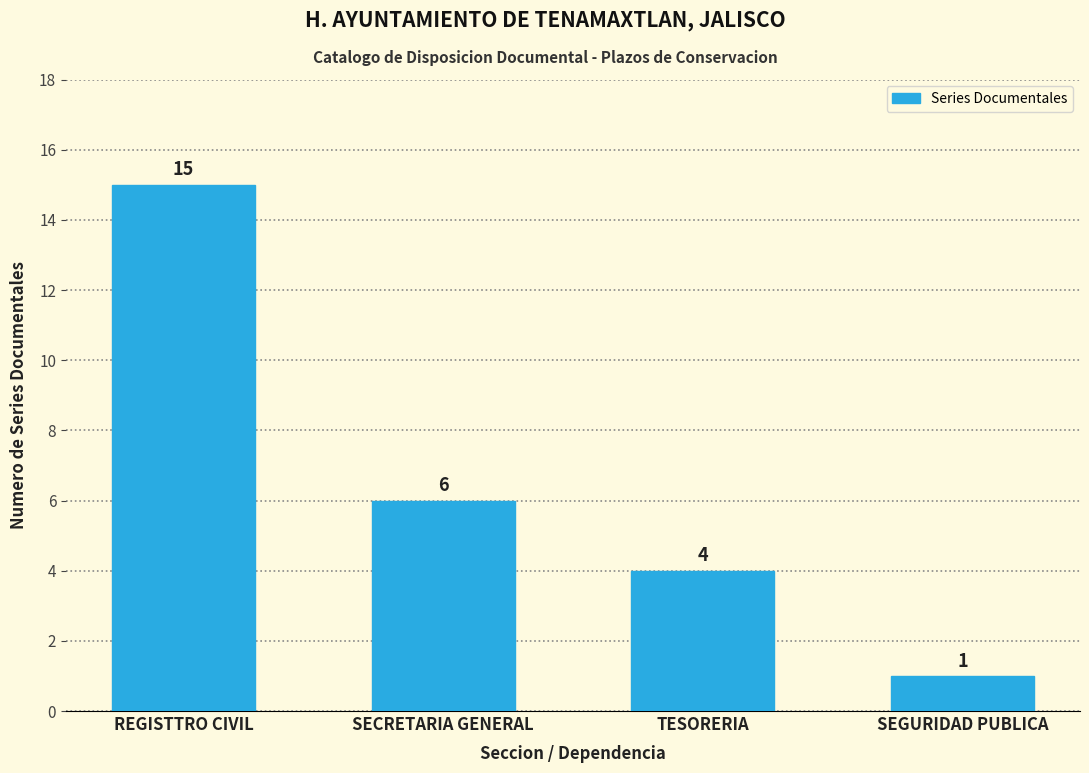

Reading left to right, extract all data points from this chart.

15	6	4	1